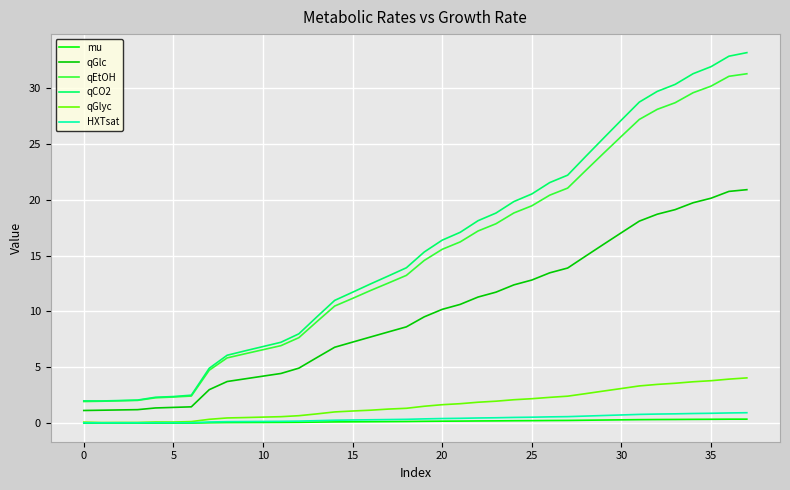

What is the lowest value of the qCO2 series?

2.0